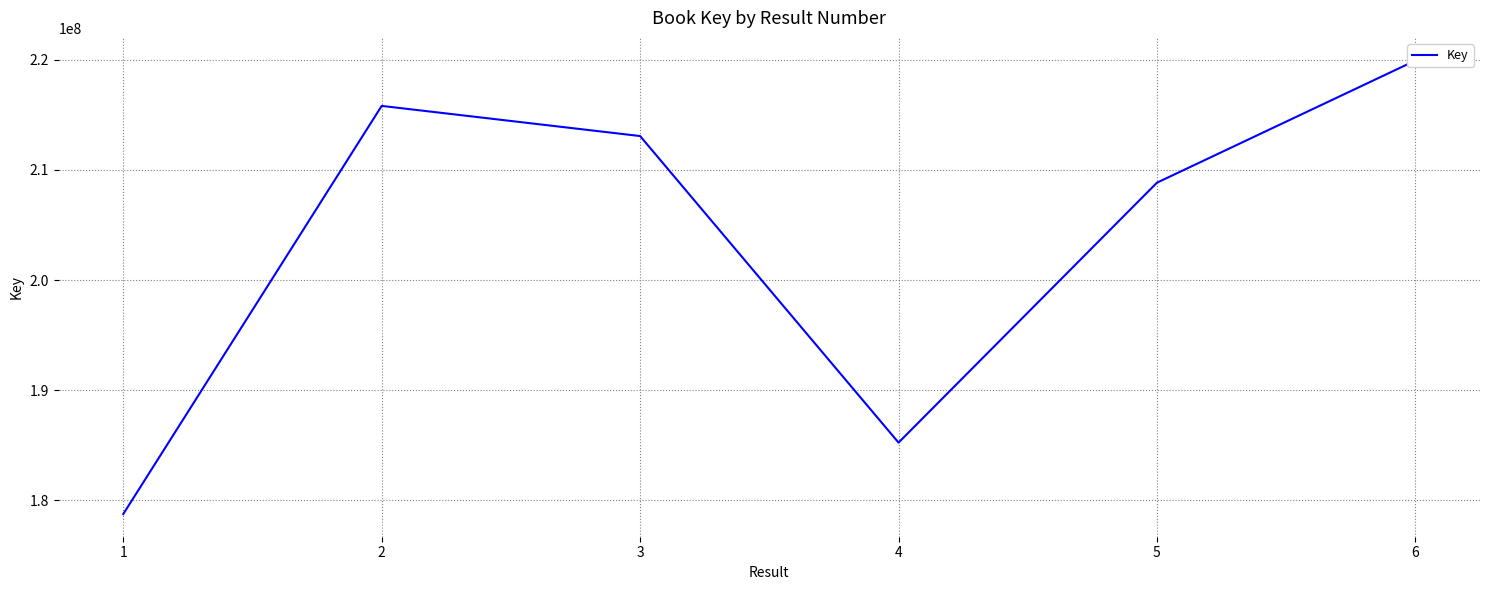

Reading right to left, extract all data points from this chart.

219929752	208841963	185240881	213075537	215813358	178753085